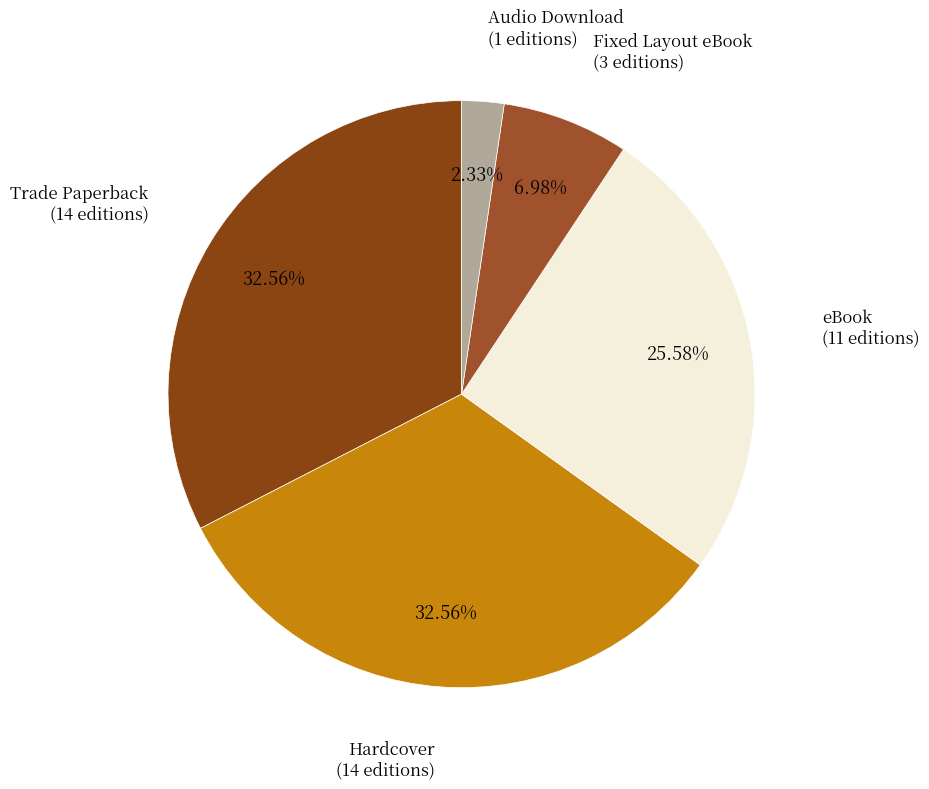

How many segments does this pie chart have?

5